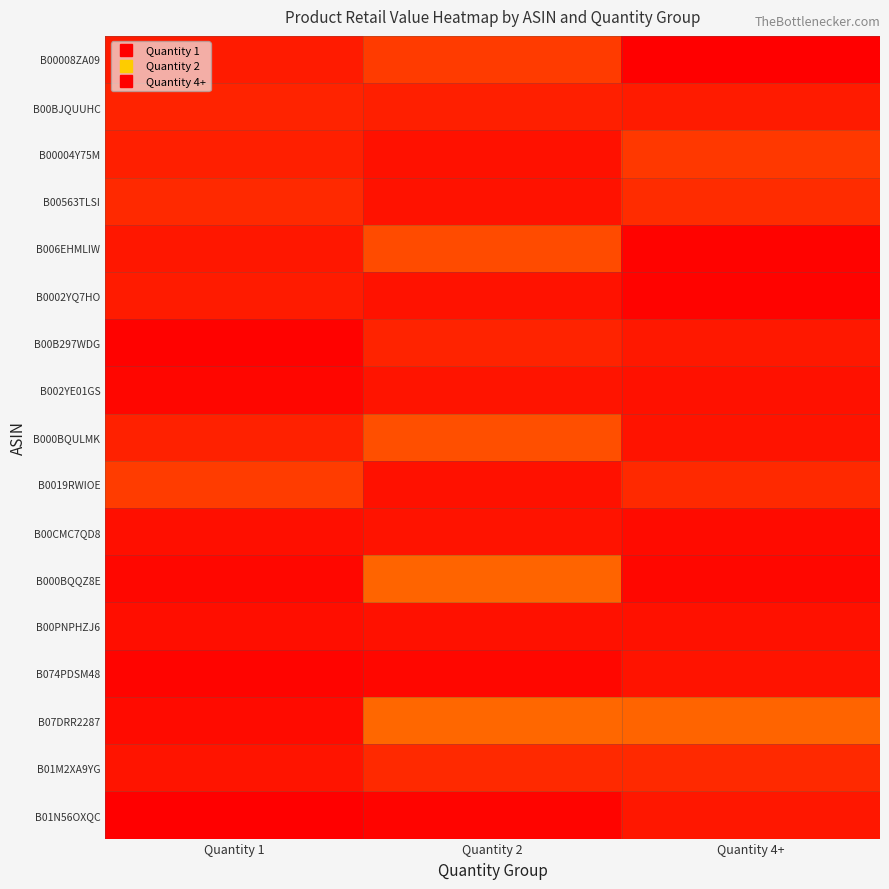

Reading left to right, list all the values displayed in this chart.

B00008ZA09: Quantity 1=57.0	Quantity 2=121.0	Quantity 4+=800.0
B00BJQUUHC: Quantity 1=73.0	Quantity 2=65.8	Quantity 4+=57.0
B00004Y75M: Quantity 1=66.7	Quantity 2=38.0	Quantity 4+=113.9
B00563TLSI: Quantity 1=84.7	Quantity 2=40.0	Quantity 4+=91.0
B006EHMLIW: Quantity 1=50.6	Quantity 2=149.9	Quantity 4+=9.8
B0002YQ7HO: Quantity 1=59.0	Quantity 2=40.0	Quantity 4+=11.0
B00B297WDG: Quantity 1=8.0	Quantity 2=74.0	Quantity 4+=52.0
B002YE01GS: Quantity 1=16.1	Quantity 2=45.0	Quantity 4+=38.0
B000BQULMK: Quantity 1=70.0	Quantity 2=159.9	Quantity 4+=41.0
B0019RWIOE: Quantity 1=122.0	Quantity 2=38.0	Quantity 4+=85.0
B00CMC7QD8: Quantity 1=32.9	Quantity 2=41.0	Quantity 4+=27.9
B000BQQZ8E: Quantity 1=17.4	Quantity 2=200.0	Quantity 4+=18.0
B00PNPHZJ6: Quantity 1=31.3	Quantity 2=38.9	Quantity 4+=38.9
B074PDSM48: Quantity 1=13.0	Quantity 2=18.0	Quantity 4+=41.0
B07DRR2287: Quantity 1=27.9	Quantity 2=206.0	Quantity 4+=200.0
B01M2XA9YG: Quantity 1=45.0	Quantity 2=85.0	Quantity 4+=84.7
B01N56OXQC: Quantity 1=3.2	Quantity 2=13.0	Quantity 4+=50.6